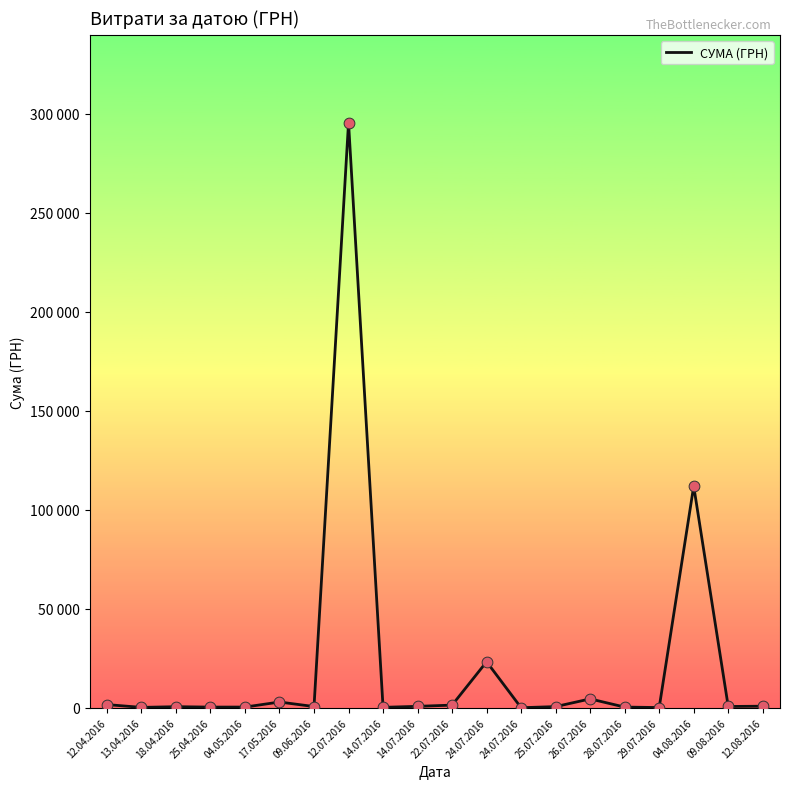

Between 18.04.2016 and 13.04.2016, which is larger?

18.04.2016